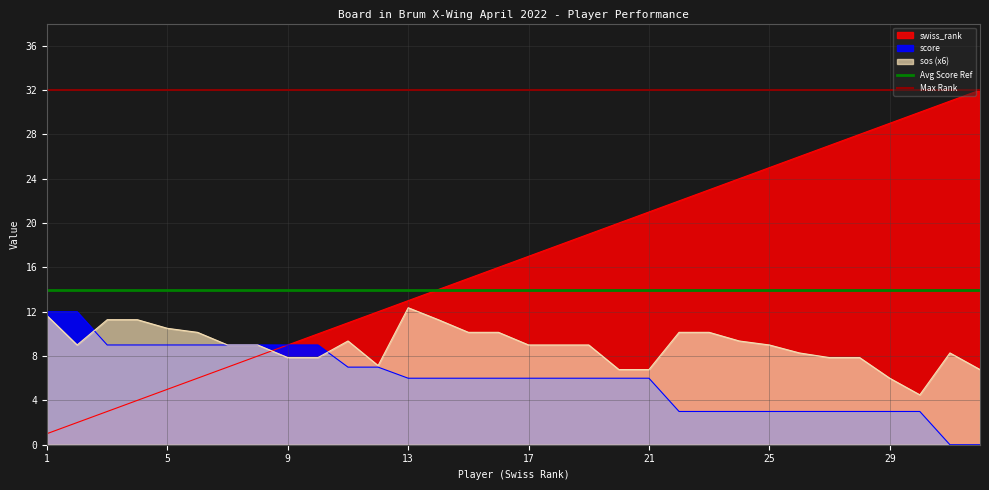

Read the Avg Score Ref value at 1.

14